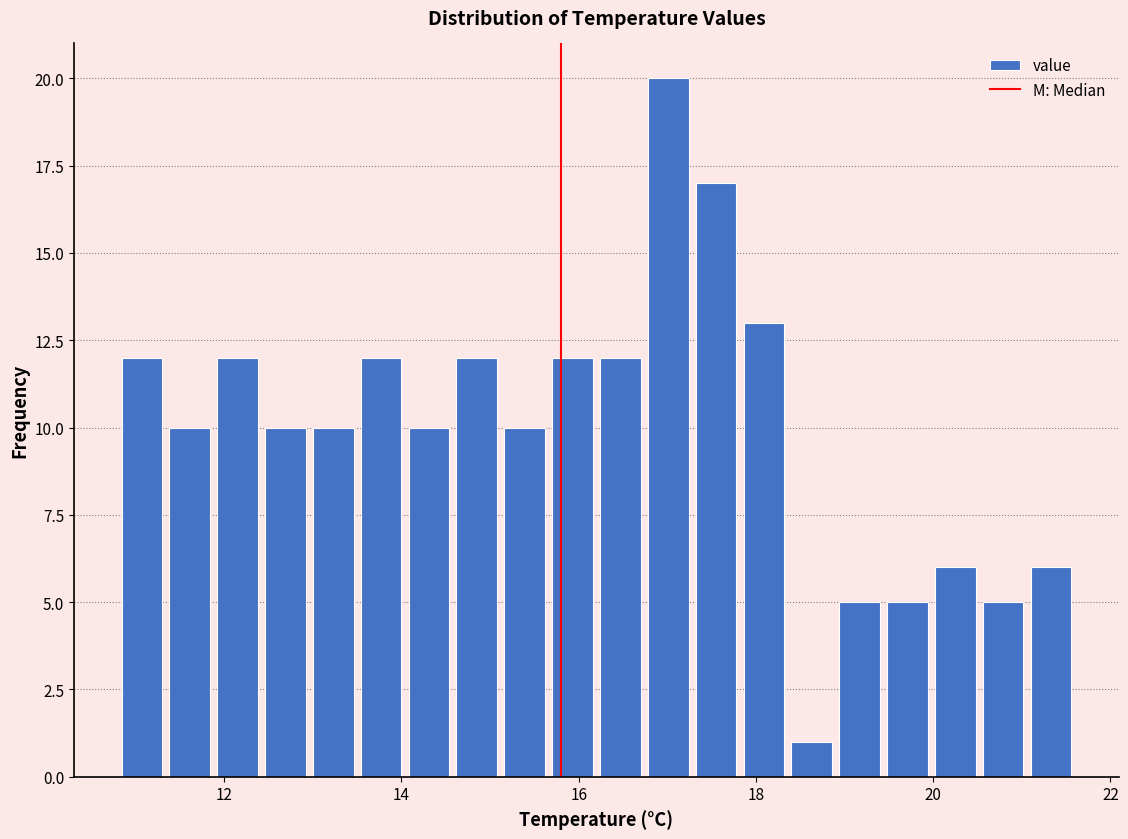

Read against the x-axis, roughly where is the centre of the tallest bar?

17.0